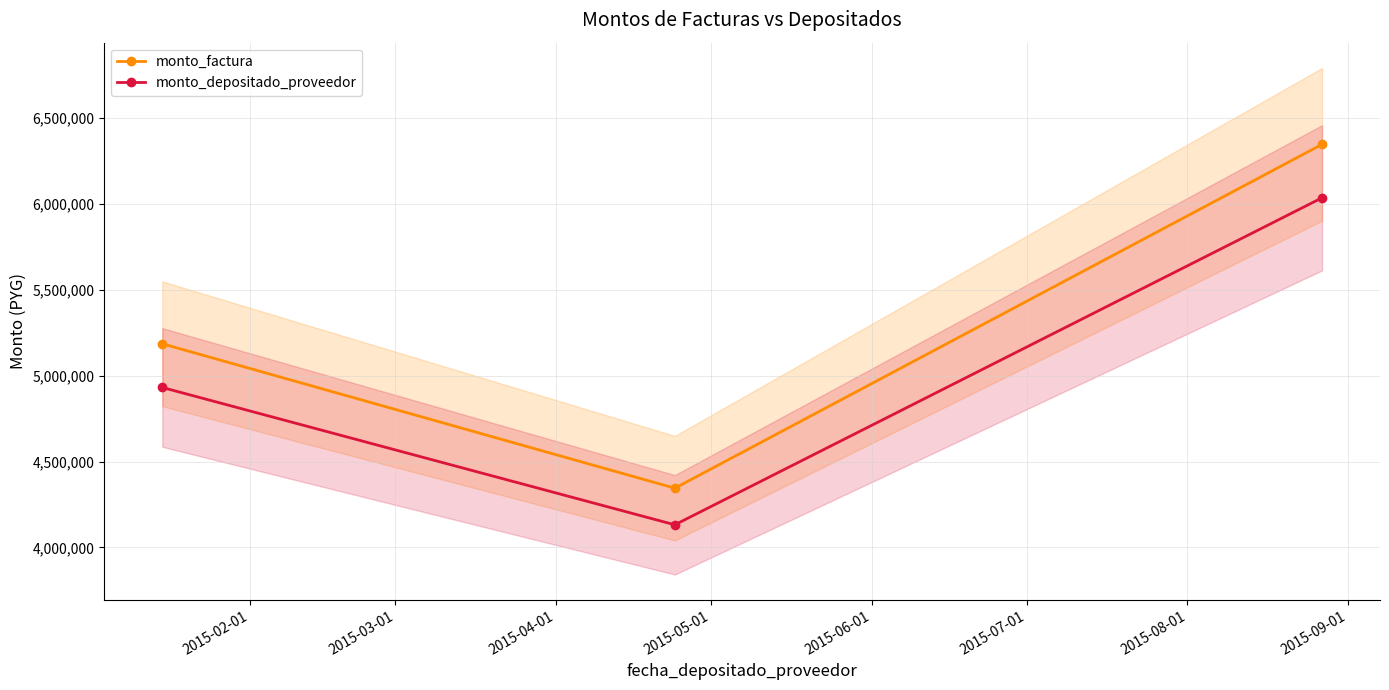

What is the value of the monto_depositado_proveedor point at the 1st from the left?

4930841